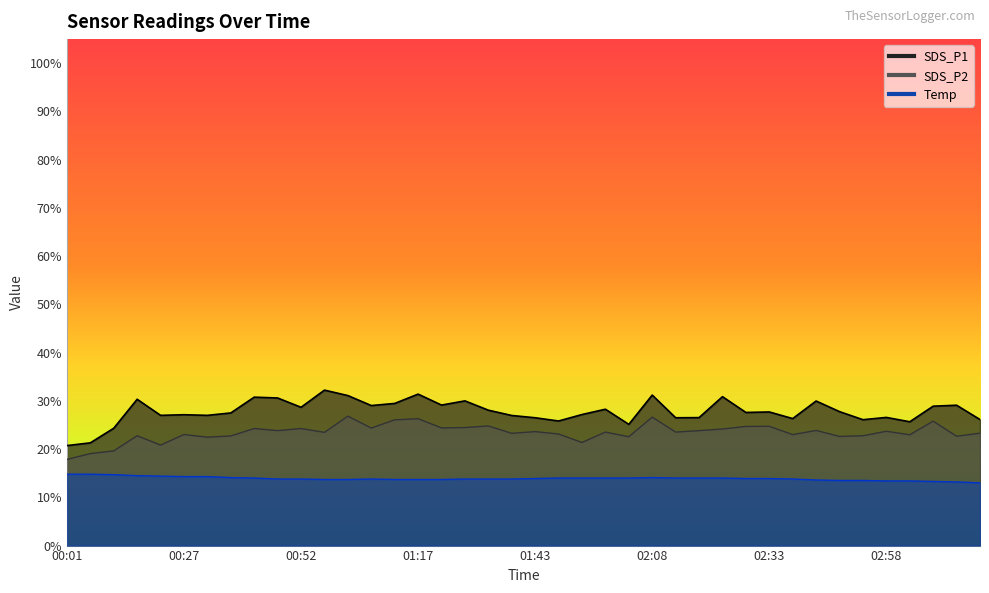

True or false: Temp has more than 2 points higher than both neighbors.

False